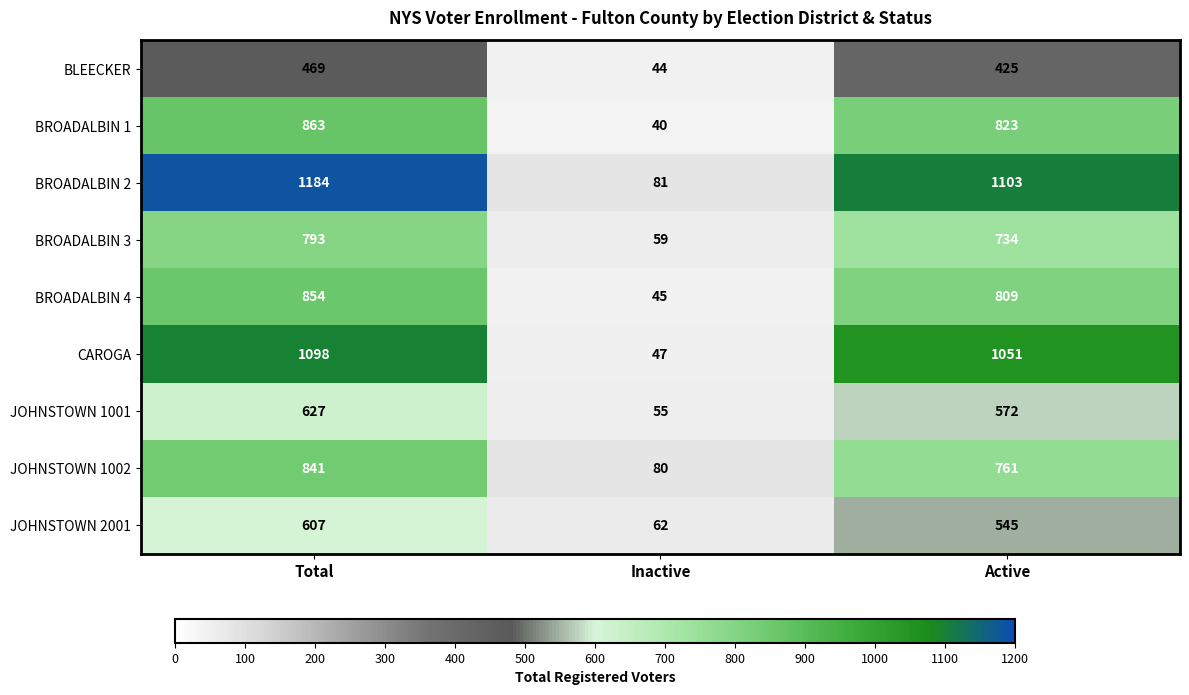

What is the difference between the JOHNSTOWN 1002 values at Inactive and Active?

681